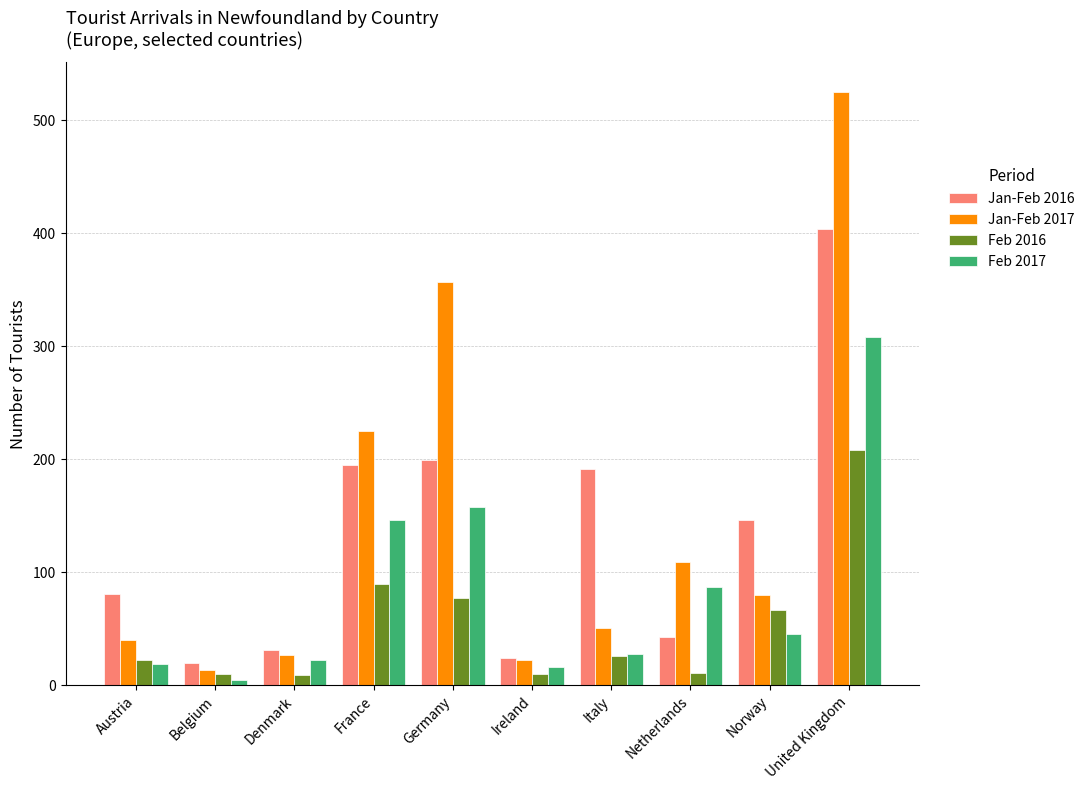

How many bars are there in total?

40